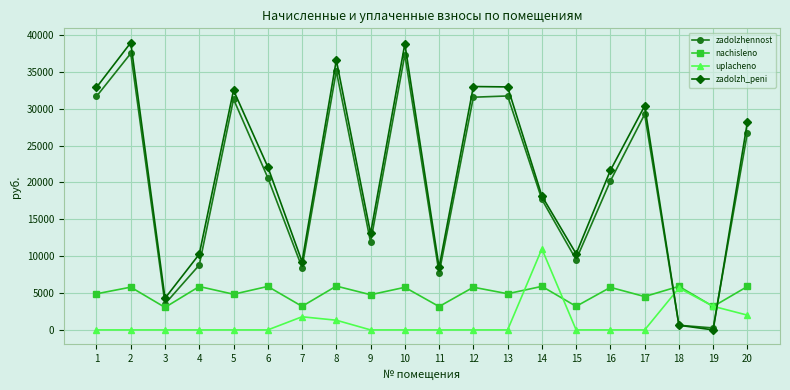

Read the zadolzhennost value at 12.

31557.7